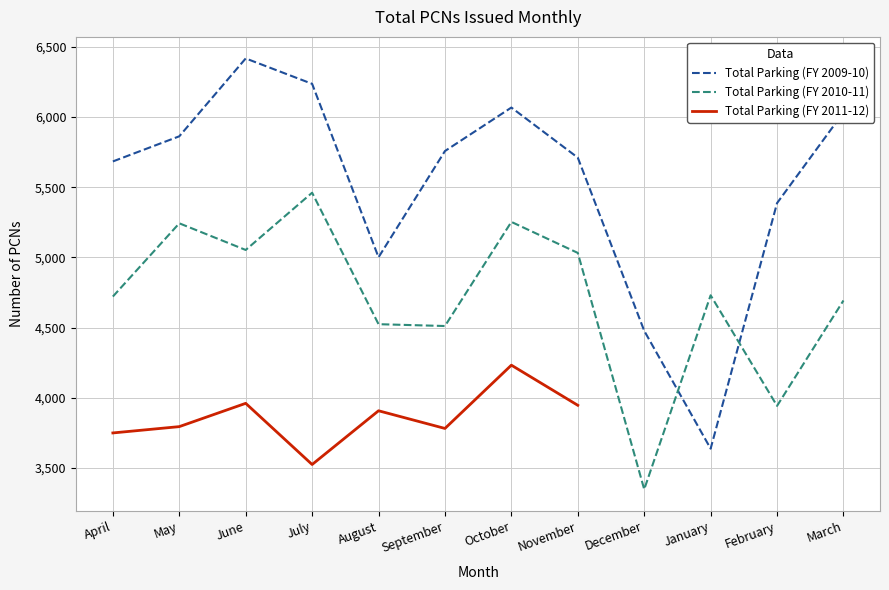

Is it true that Total Parking (FY 2010-11) equals 5032 at November?

True